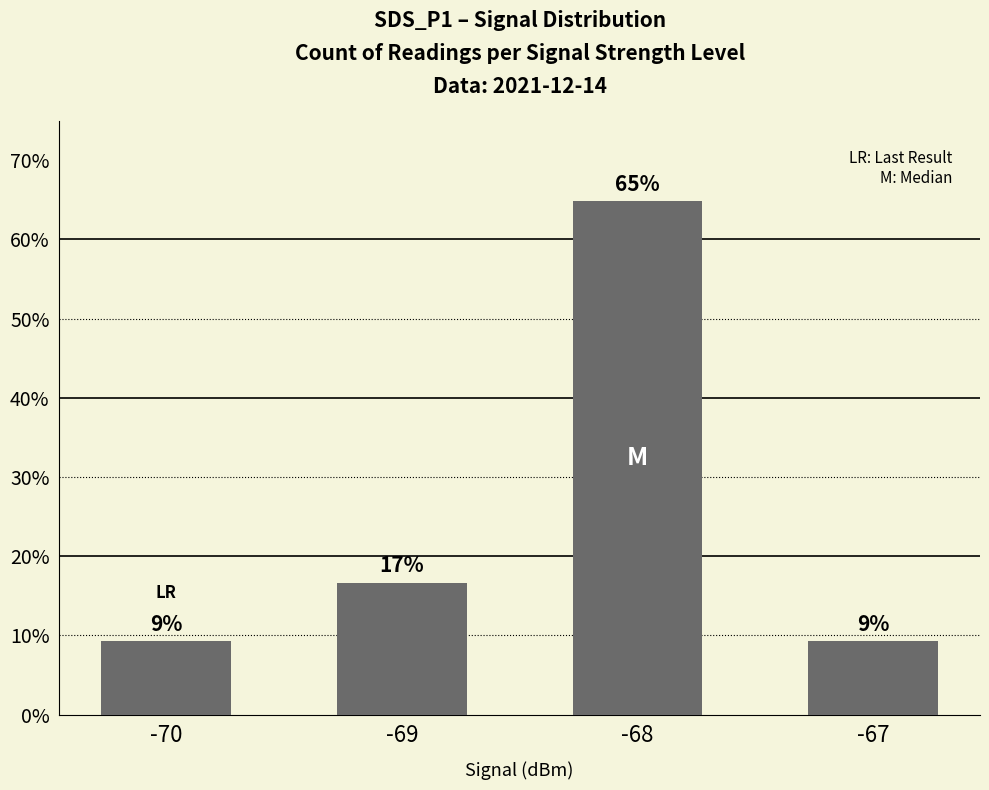

What is the difference between the maximum and minimum values?

55.6